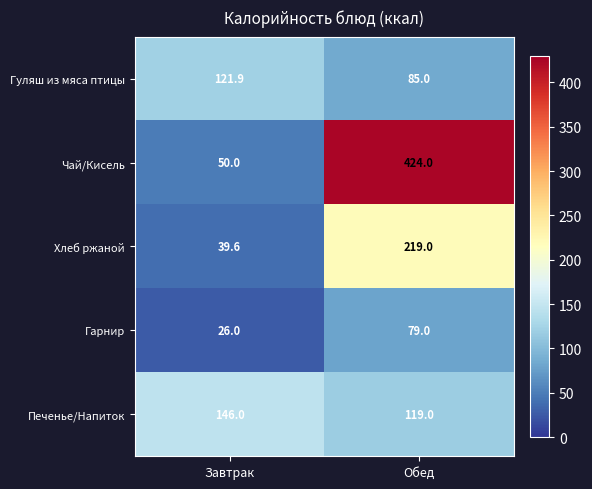

Rank the series at Завтрак from highest to lowest value.

Печенье/Напиток, Гуляш из мяса птицы, Чай/Кисель, Хлеб ржаной, Гарнир